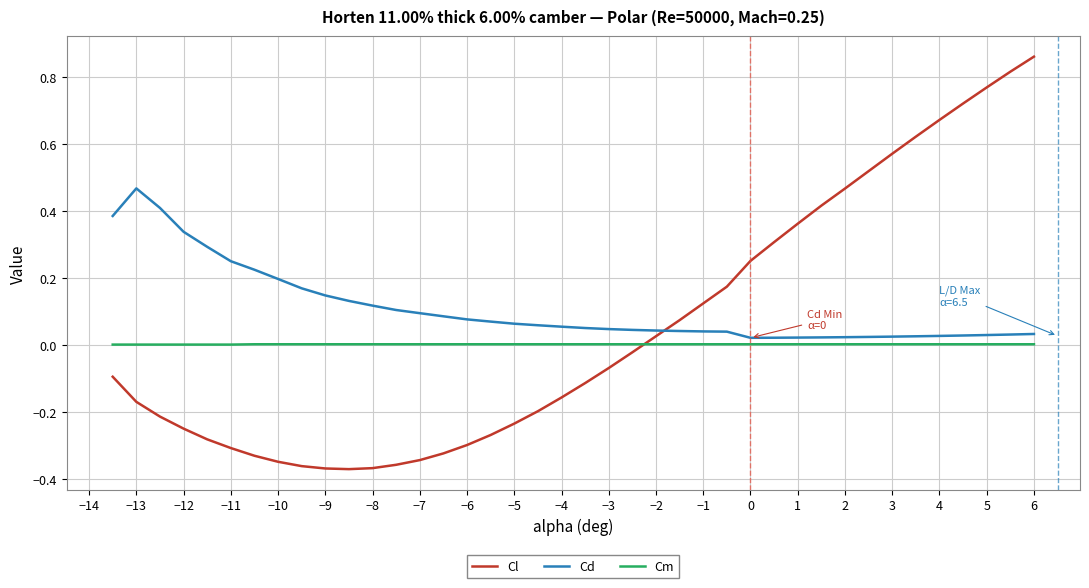

Which series has the largest range (max minus min)?

Cl